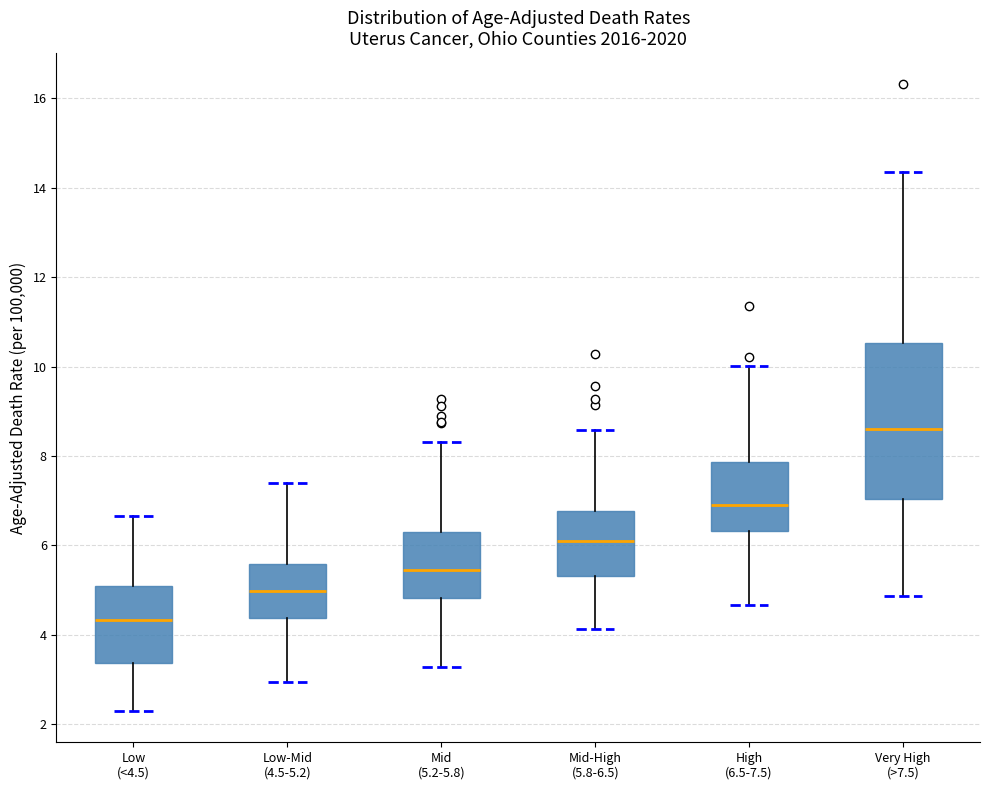

Which box is the tallest, from its lower edge to its upper edge?

Very High (>7.5)